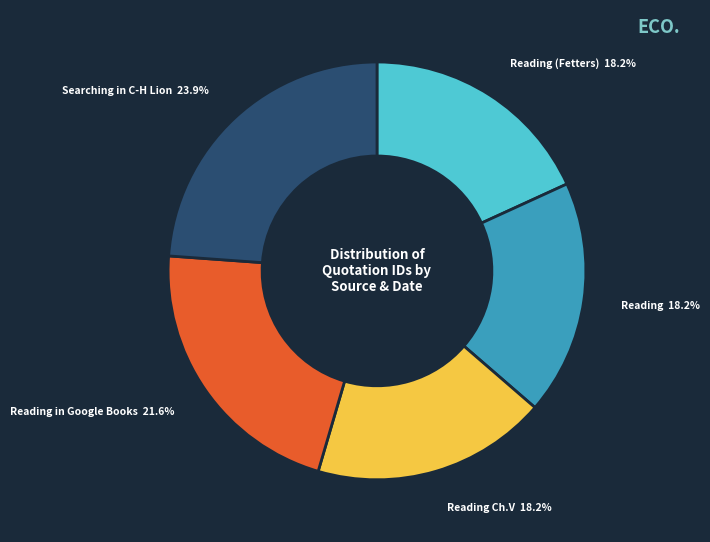

Is there a majority slice in this chart?

No